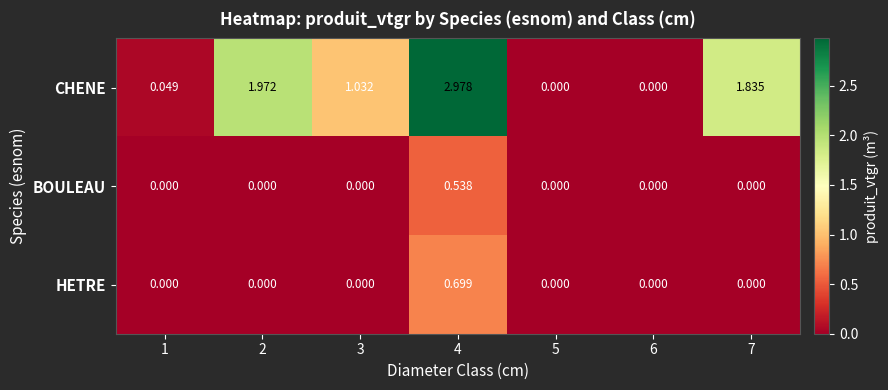

List the series in order of their peak value, highest first.

CHENE, HETRE, BOULEAU